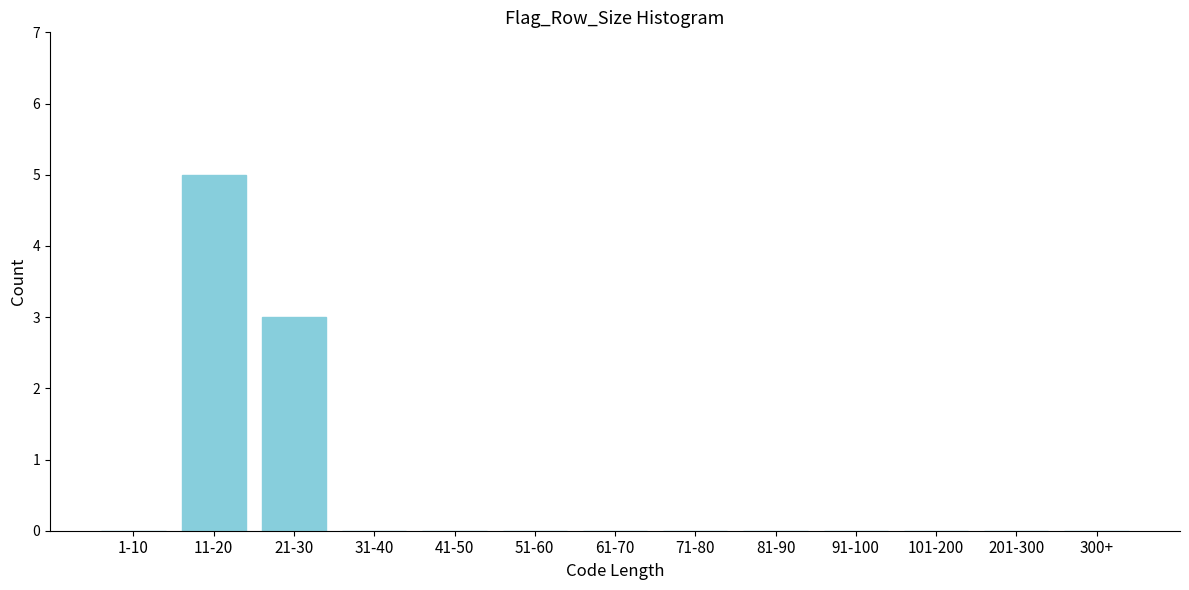

Reading left to right, list all the values displayed in this chart.

1-10=0	11-20=5	21-30=3	31-40=0	41-50=0	51-60=0	61-70=0	71-80=0	81-90=0	91-100=0	101-200=0	201-300=0	300+=0